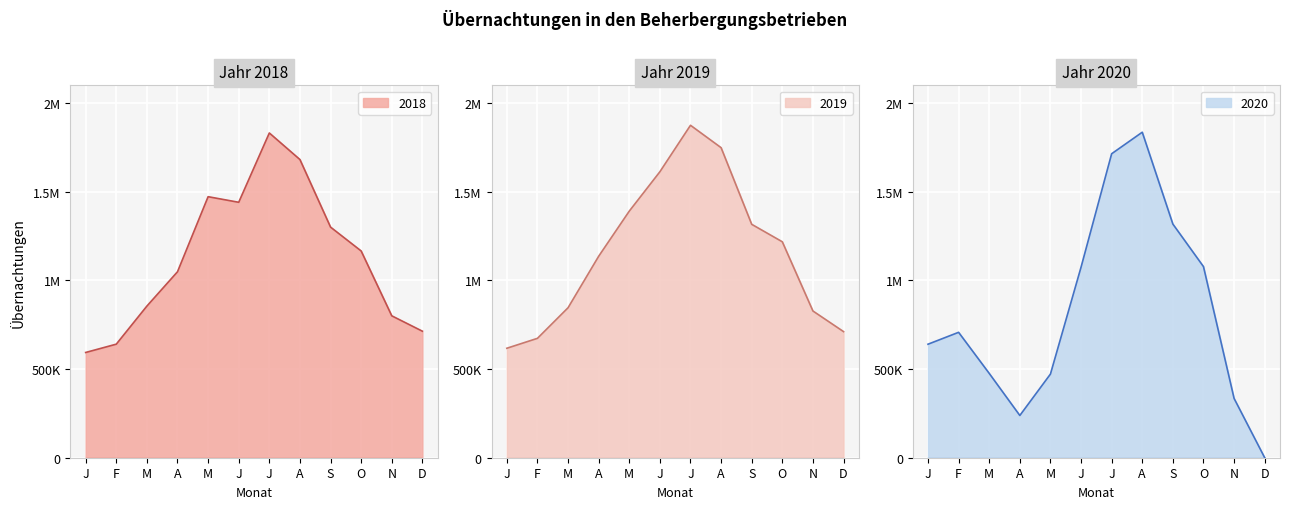

Where is the first local maximum for 2018?

M